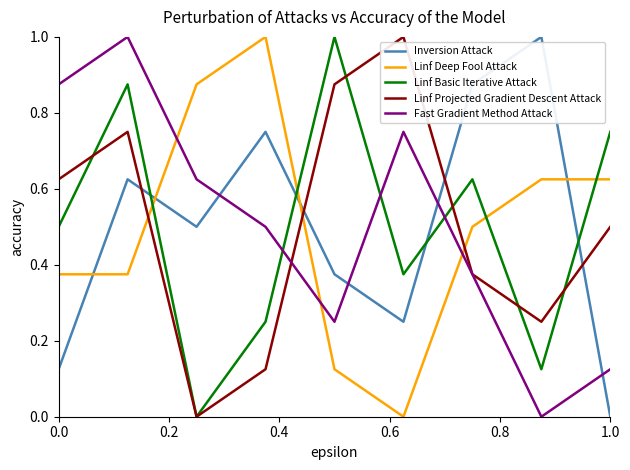

Which series ends up on top after the final intersection of Linf Deep Fool Attack and Linf Projected Gradient Descent Attack?

Linf Deep Fool Attack